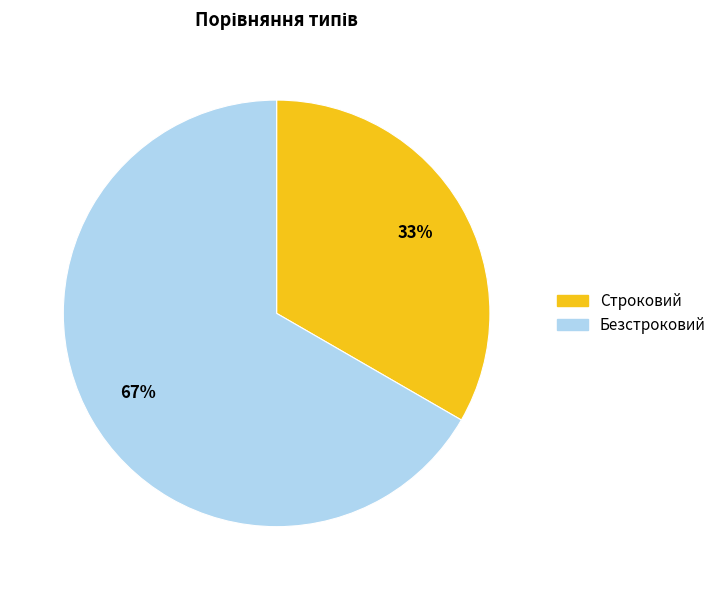

To the nearest percent, what is the combined percentage of Безстроковий and Строковий?

100%